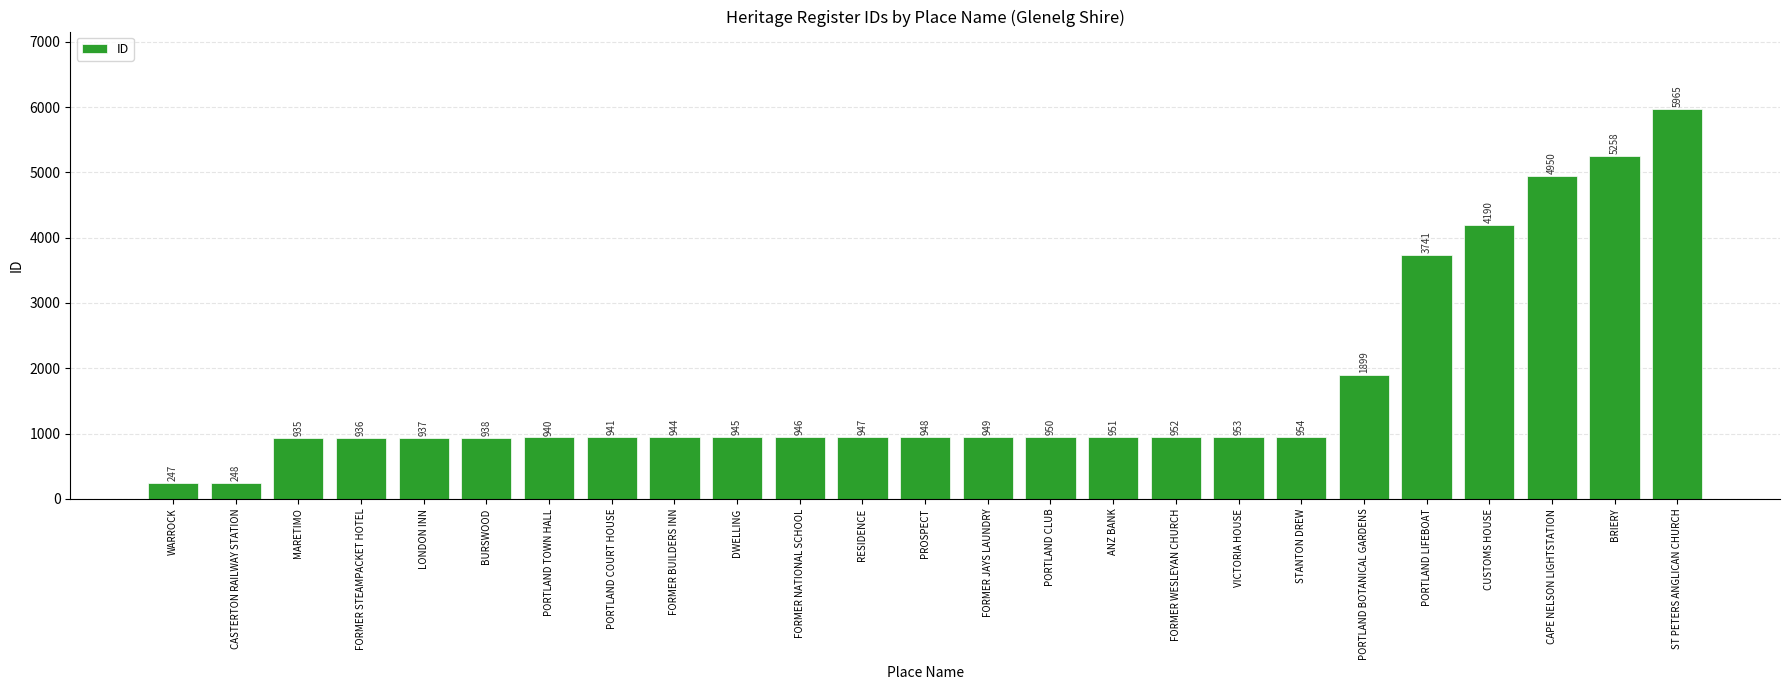

What position from the right is CUSTOMS HOUSE?

4